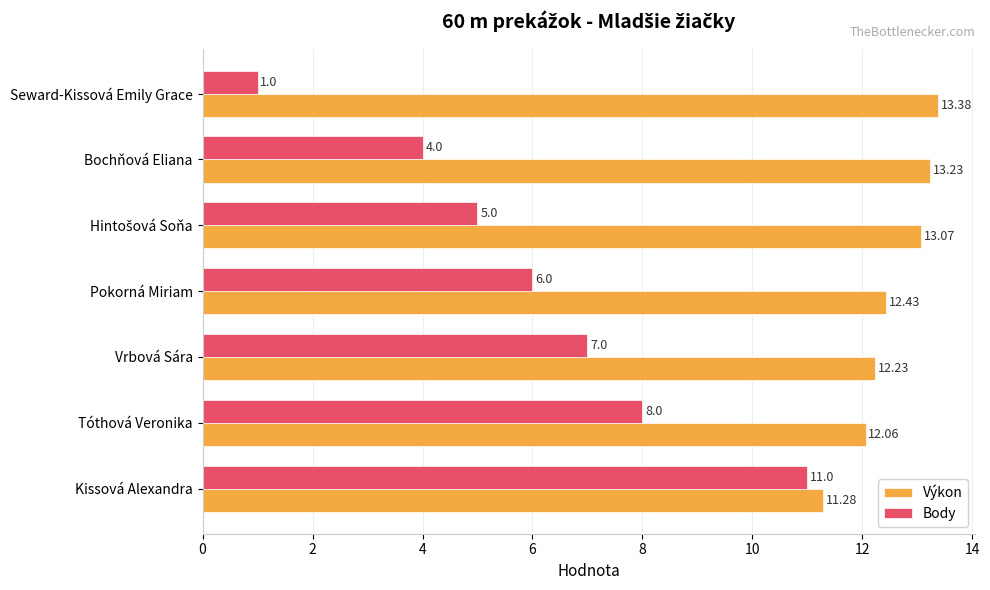

What are all the series names shown in the legend?

Výkon, Body